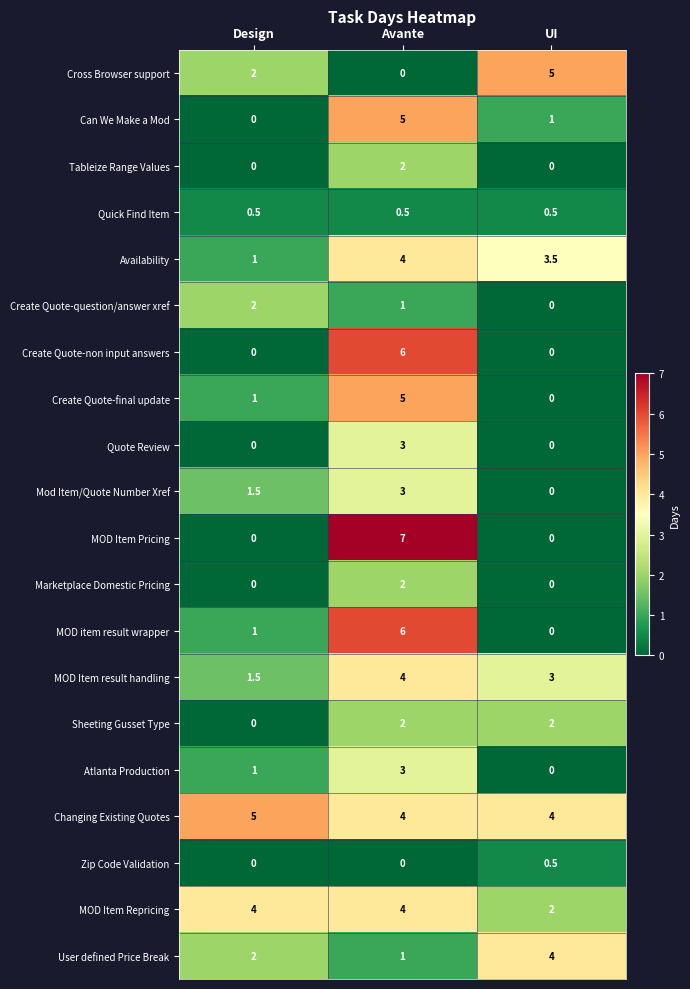

Is it true that Can We Make a Mod equals 0.0 at Design?

True